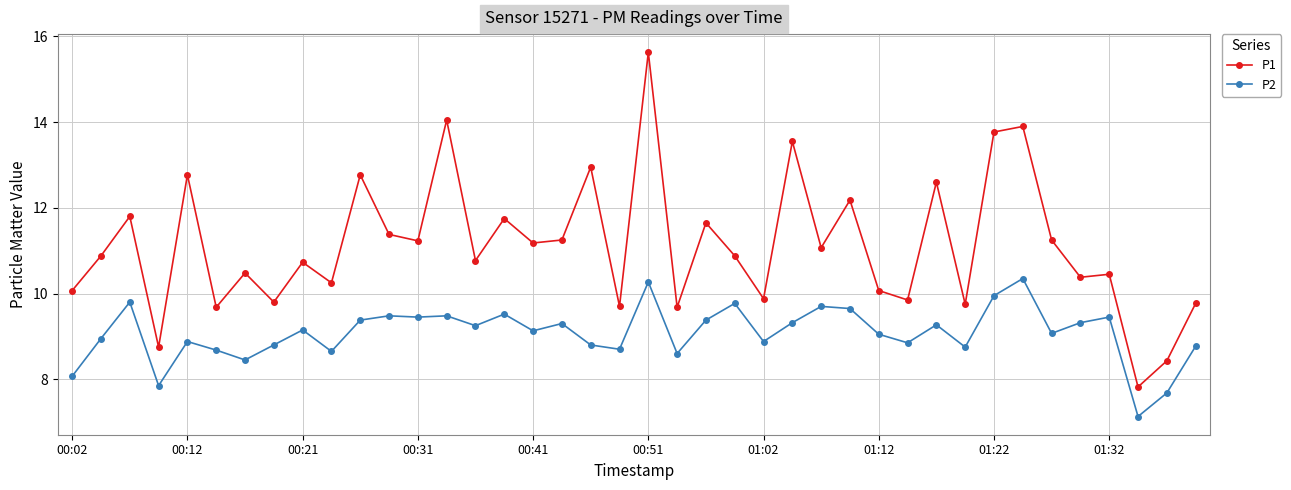

True or false: P1 and P2 cross at least once.

False